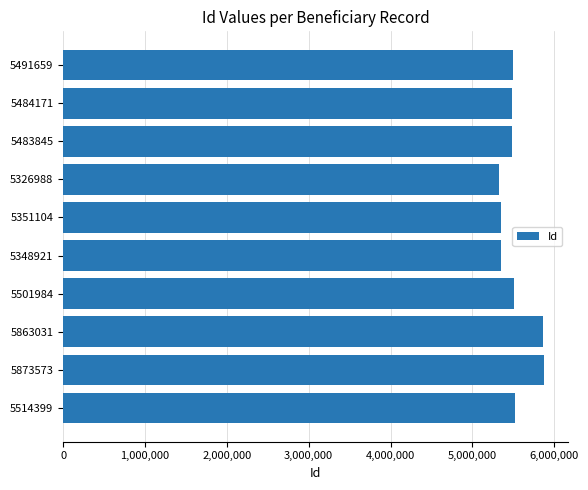

Approximately how many times larger is the value at 5491659 compared to 5348921?

1.0